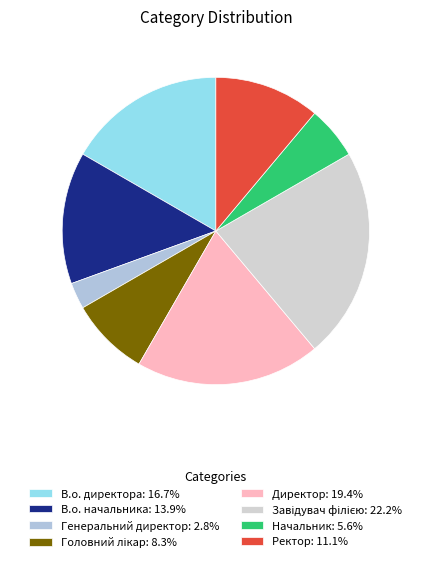

Which slice is the smallest?

Генеральний директор